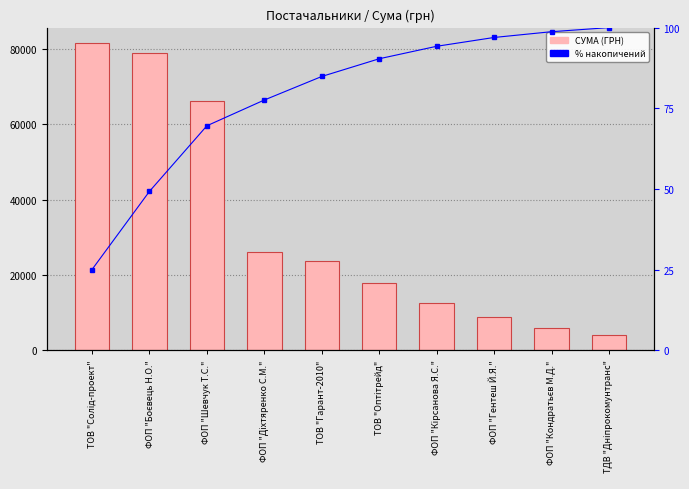

Reading left to right, transcribe all the data shown in this chart.

СУМА (ГРН): ТОВ "Солід-проект"=81589.2	ФОП "Боєвець Н.О."=78900.0	ФОП "Шевчук Т.С."=66207.0	ФОП "Діхтяренко С.М."=26000.0	ТОВ "Гарант-2010"=23766.0	ТОВ "Оптітрейд"=17871.0	ФОП "Кірсанова Я.С."=12590.0	ФОП "Гентеш Й.Я."=8900.0	ФОП "Кондратьєв М.Д."=5818.0	ТДВ "Дніпрокомунтранс"=4143.0
% накопичений: ТОВ "Солід-проект"=25.0	ФОП "Боєвець Н.О."=49.3	ФОП "Шевчук Т.С."=69.6	ФОП "Діхтяренко С.М."=77.6	ТОВ "Гарант-2010"=84.9	ТОВ "Оптітрейд"=90.3	ФОП "Кірсанова Я.С."=94.2	ФОП "Гентеш Й.Я."=96.9	ФОП "Кондратьєв М.Д."=98.7	ТДВ "Дніпрокомунтранс"=100.0